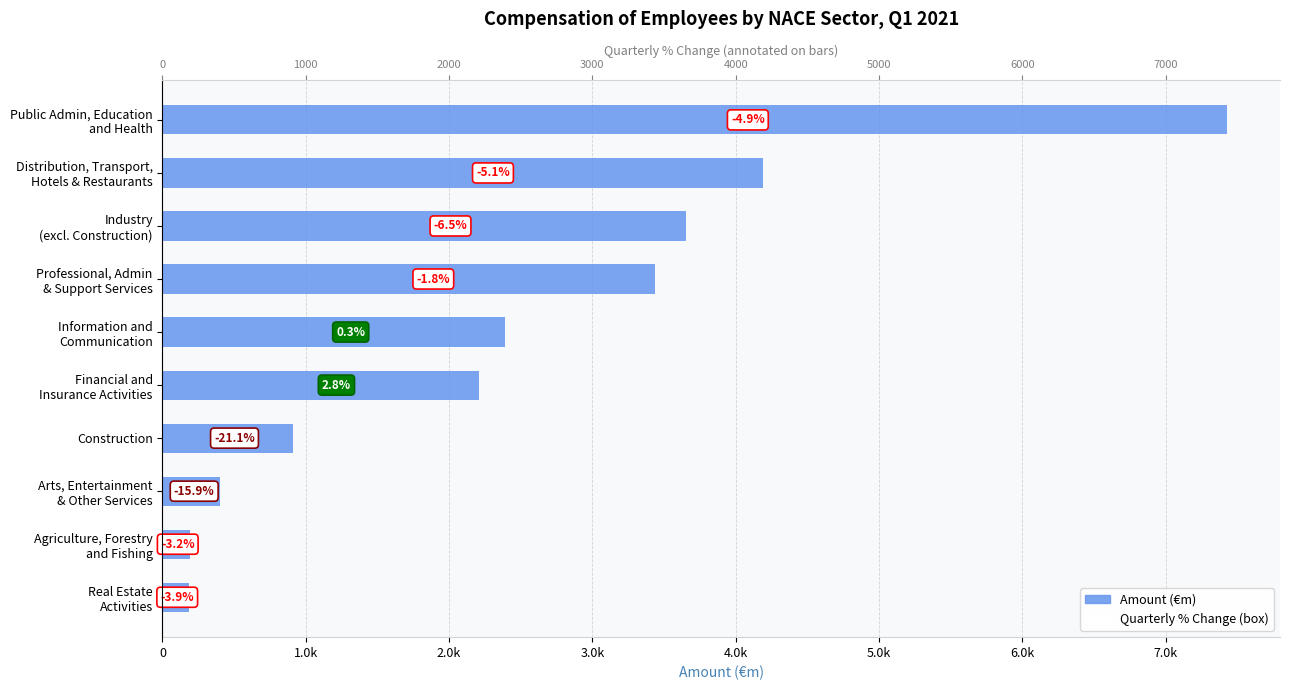

What is the maximum value shown in the chart?

7426.9